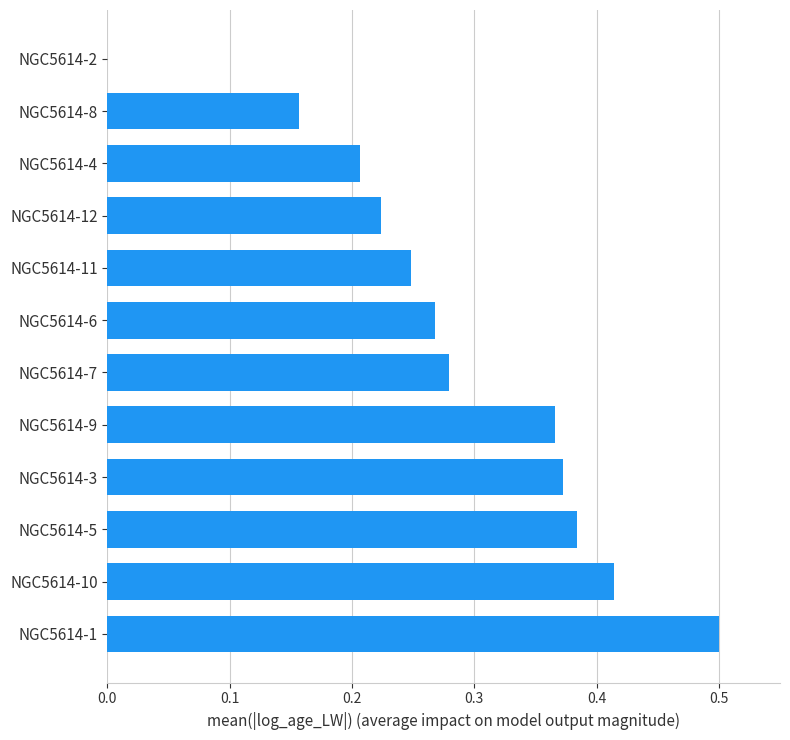

The value at NGC5614-5 is 0.6. True or false?

False